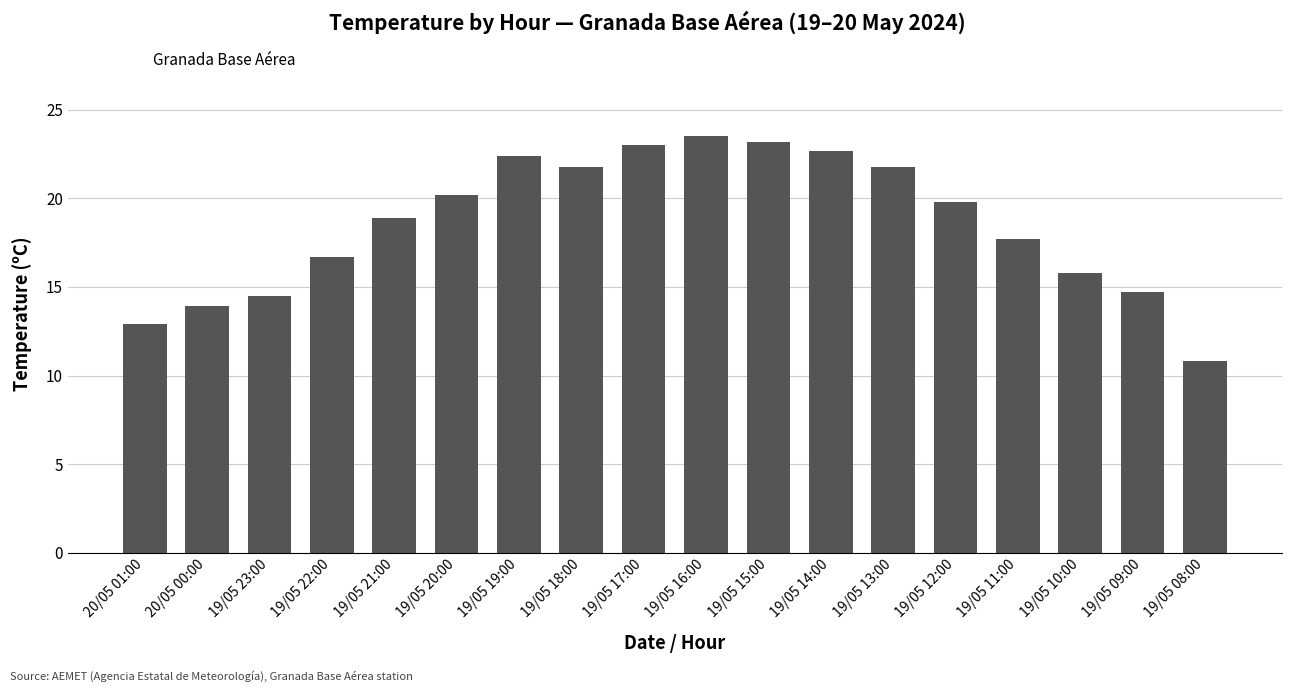

Reading left to right, transcribe all the data shown in this chart.

20/05 01:00=12.9	20/05 00:00=13.9	19/05 23:00=14.5	19/05 22:00=16.7	19/05 21:00=18.9	19/05 20:00=20.2	19/05 19:00=22.4	19/05 18:00=21.8	19/05 17:00=23.0	19/05 16:00=23.5	19/05 15:00=23.2	19/05 14:00=22.7	19/05 13:00=21.8	19/05 12:00=19.8	19/05 11:00=17.7	19/05 10:00=15.8	19/05 09:00=14.7	19/05 08:00=10.8